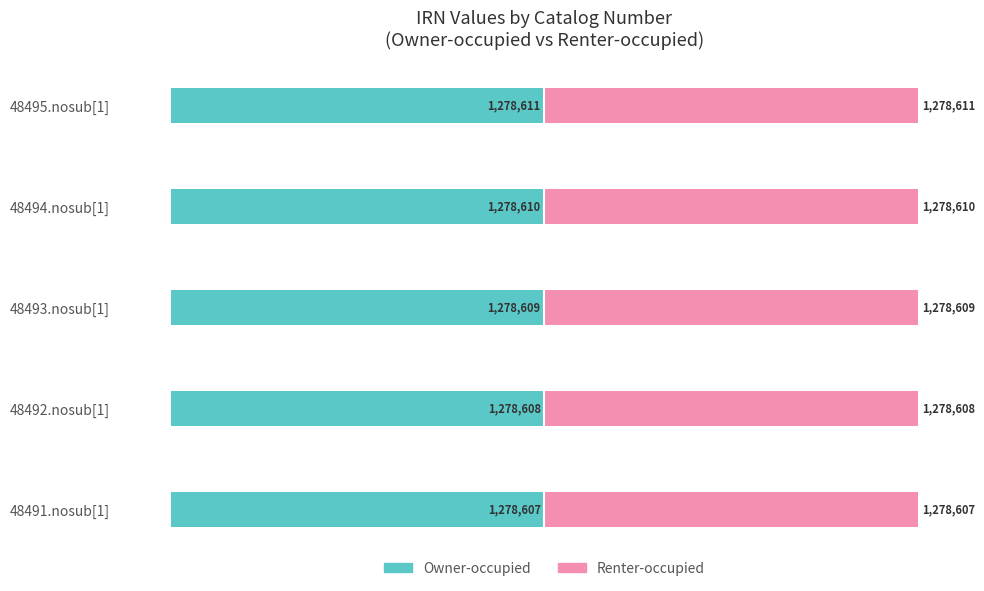

How many data points does each series have?

5